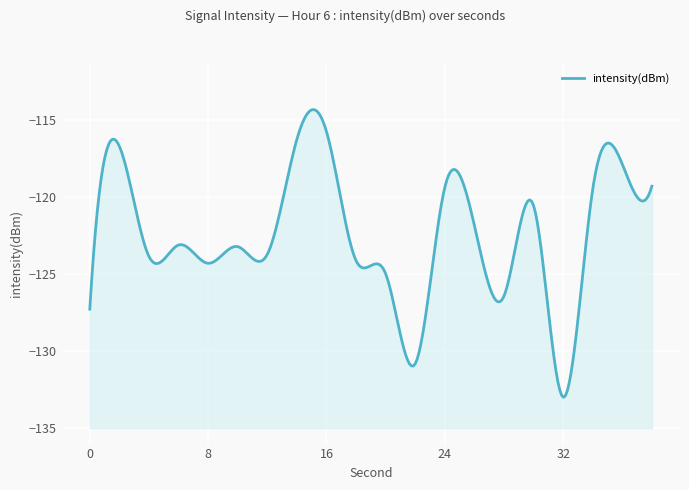

What is the sum of the values at 4 and 36?

-241.7